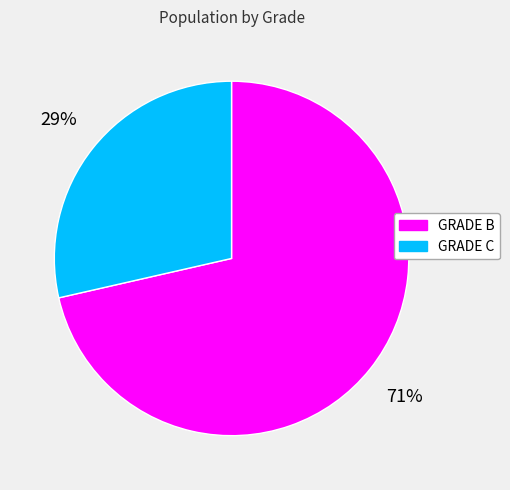

How many segments does this pie chart have?

2